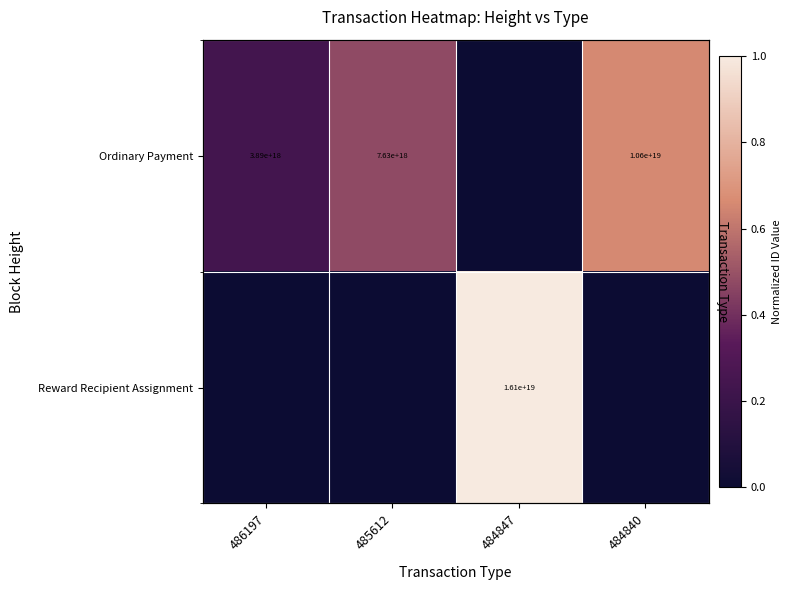

What is the total value across all series at 484847?

1.0